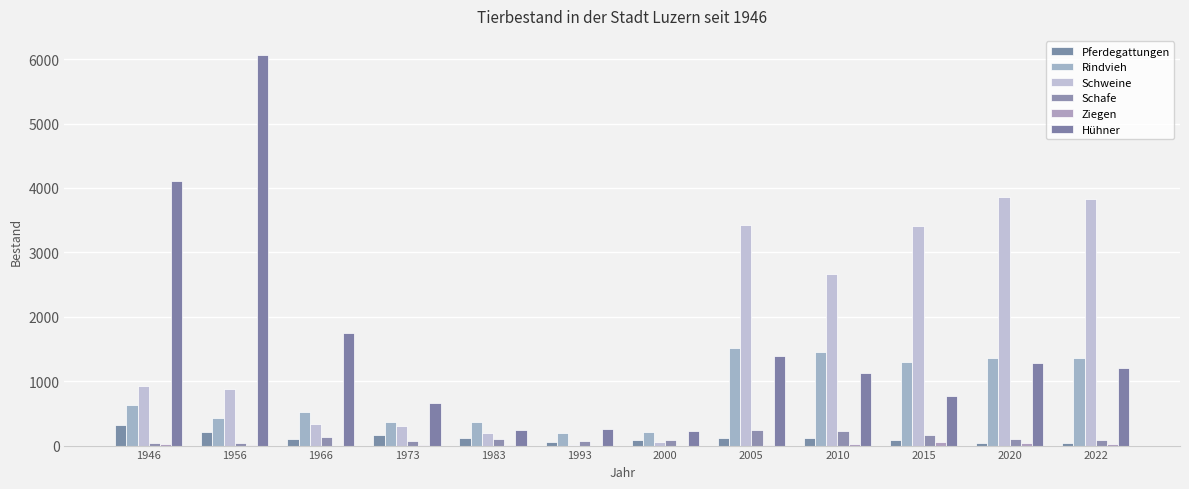

How many data points does each series have?

12